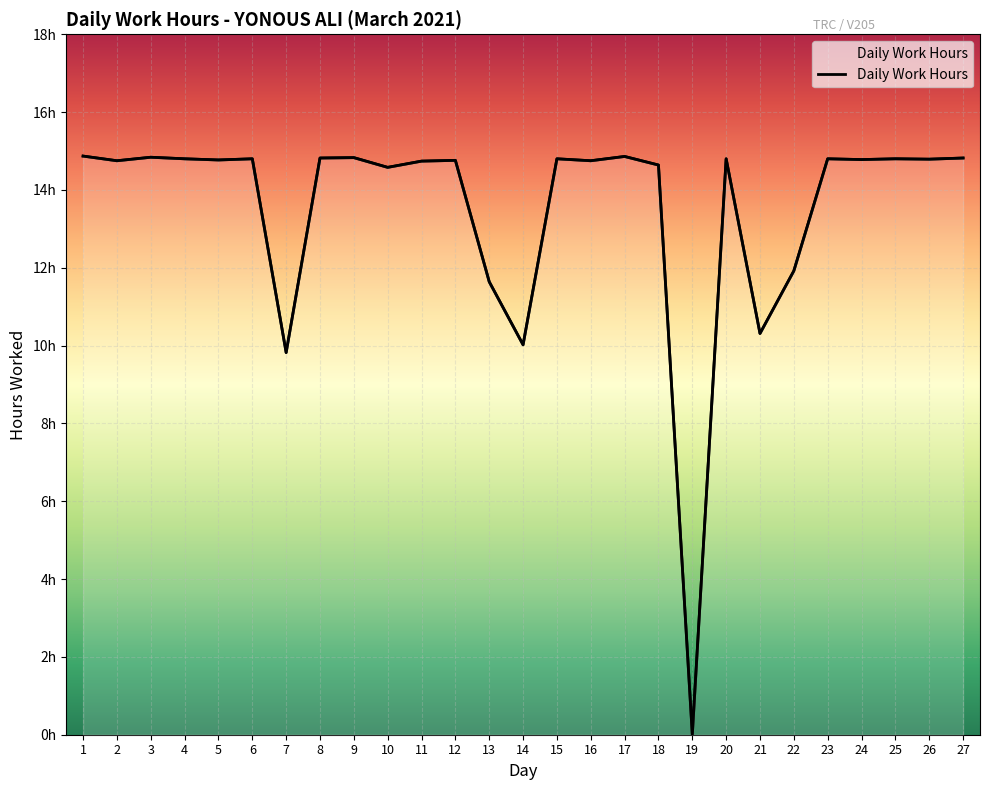

What is the value of the 1st point from the left?

14.9